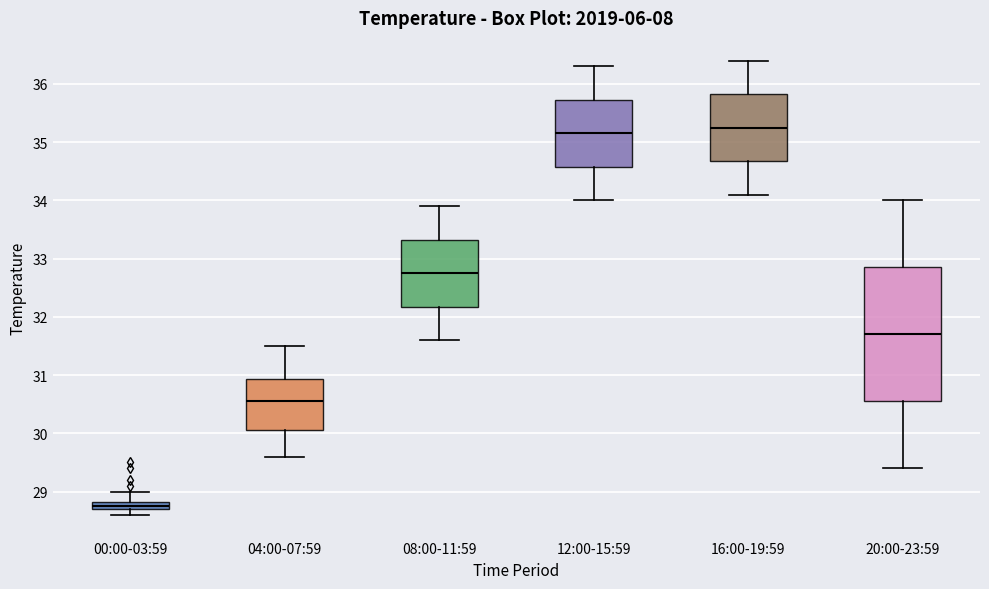

Which box has the lowest median line?

00:00-03:59